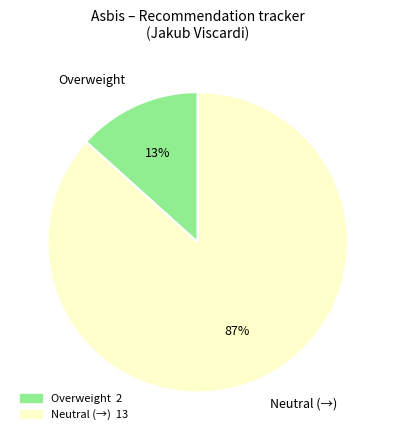

Which slice is the smallest?

Overweight